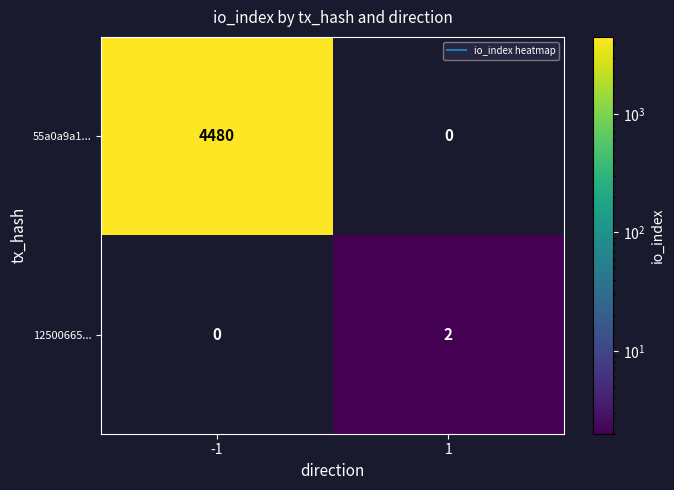

List the series in order of their peak value, highest first.

55a0a9a1..., 12500665...